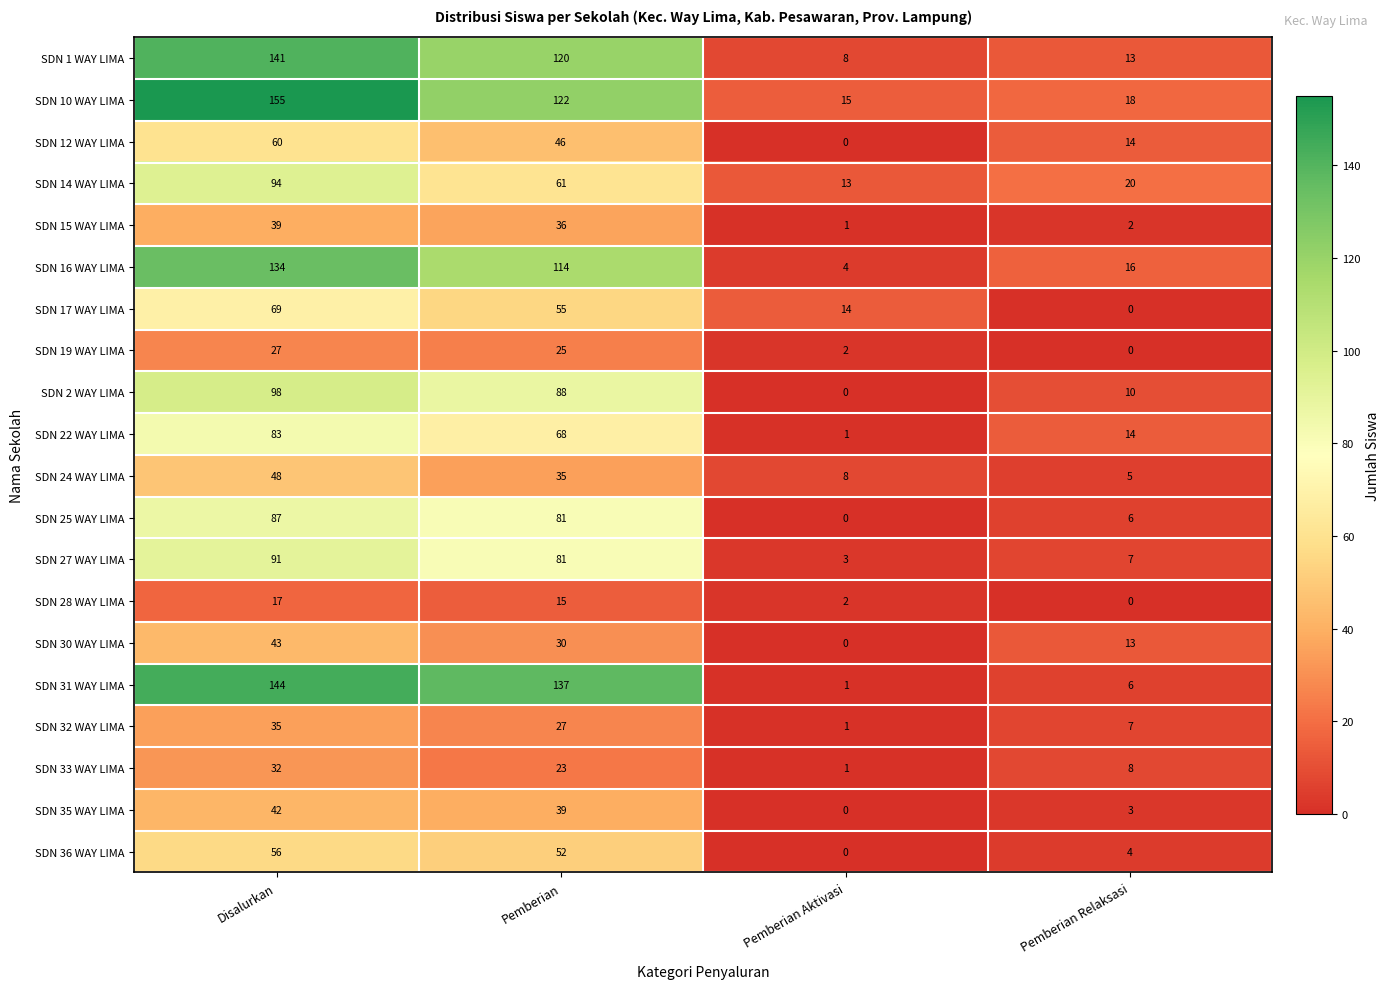

Which category has the highest value in the SDN 10 WAY LIMA series?

Disalurkan